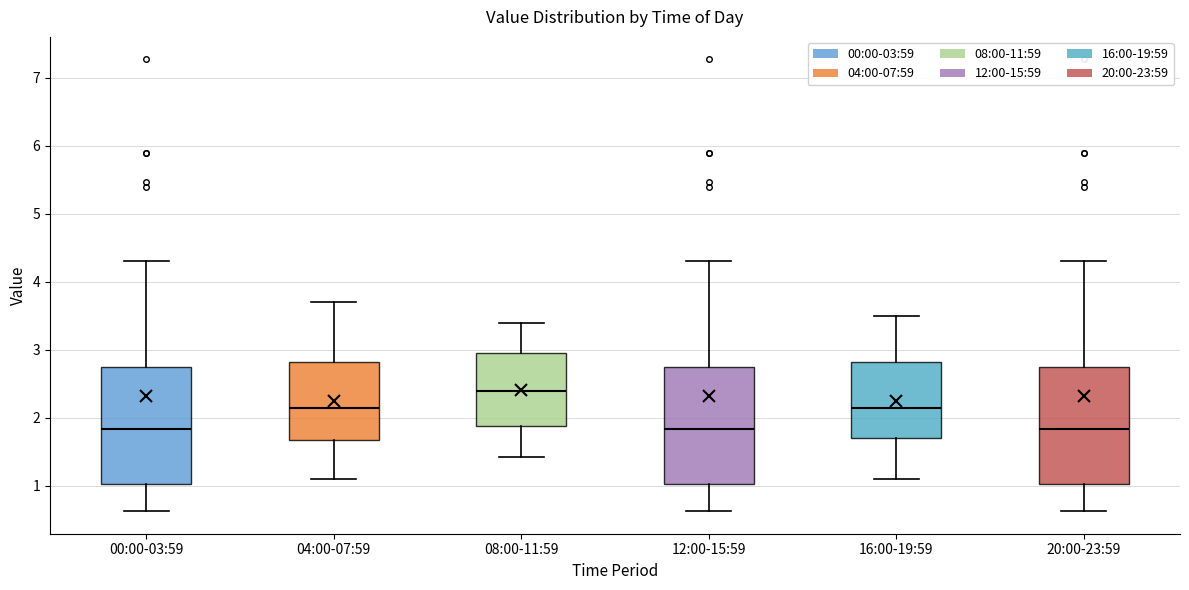

Reading left to right, read every box against the y-axis: the position of its median line, the range the box covers, and the ends of its whiskers. The values are not printed on the chart, so give them approximately, as read against the axis.

00:00-03:59: median 1.8, box 1.0 to 2.8, whiskers 0.6 to 4.3
04:00-07:59: median 2.2, box 1.7 to 2.8, whiskers 1.1 to 3.7
08:00-11:59: median 2.4, box 1.9 to 2.9, whiskers 1.4 to 3.4
12:00-15:59: median 1.8, box 1.0 to 2.8, whiskers 0.6 to 4.3
16:00-19:59: median 2.2, box 1.7 to 2.8, whiskers 1.1 to 3.5
20:00-23:59: median 1.8, box 1.0 to 2.8, whiskers 0.6 to 4.3